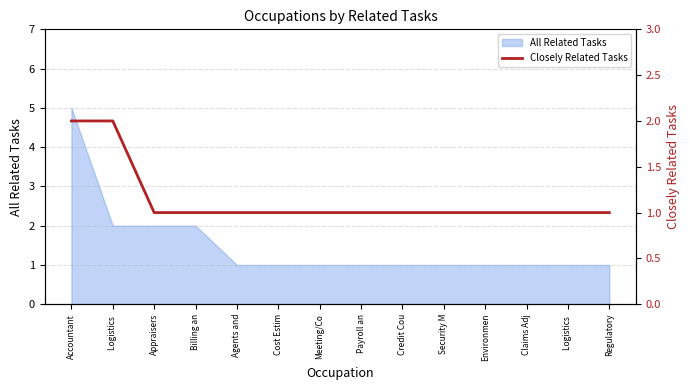

True or false: the data shows 2 at Accountant.

True